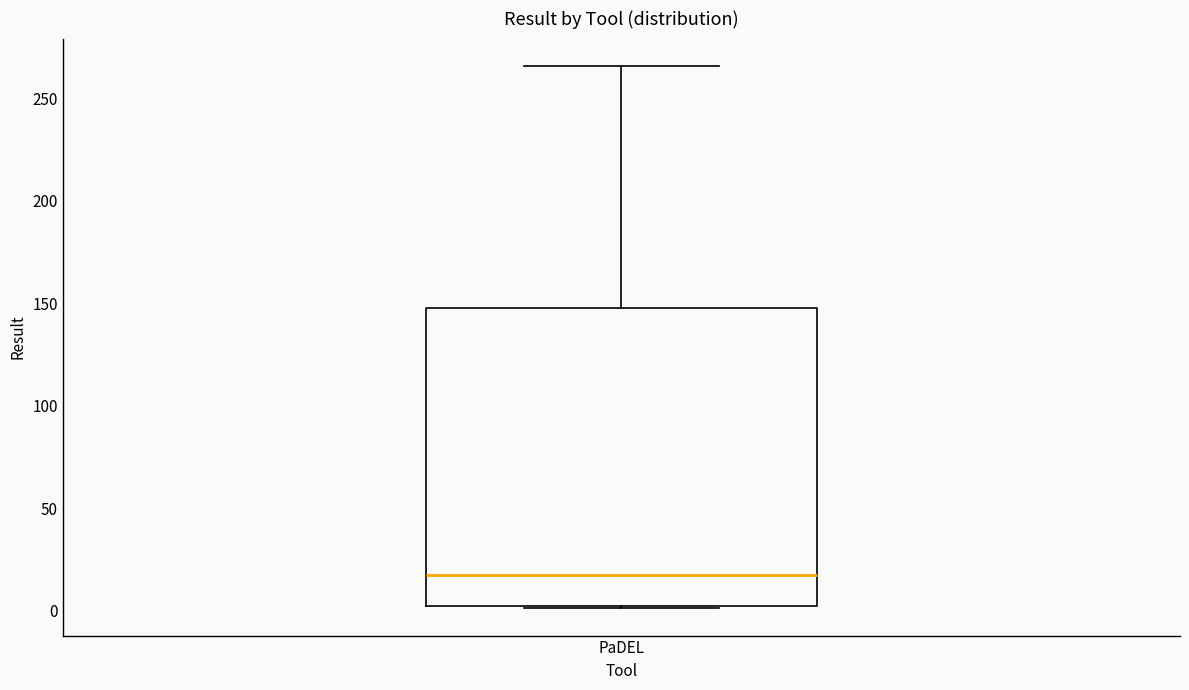

Where is the lower edge of the box for PaDEL on the y-axis? The values are not printed on the chart, so give them approximately, as read against the axis.

0